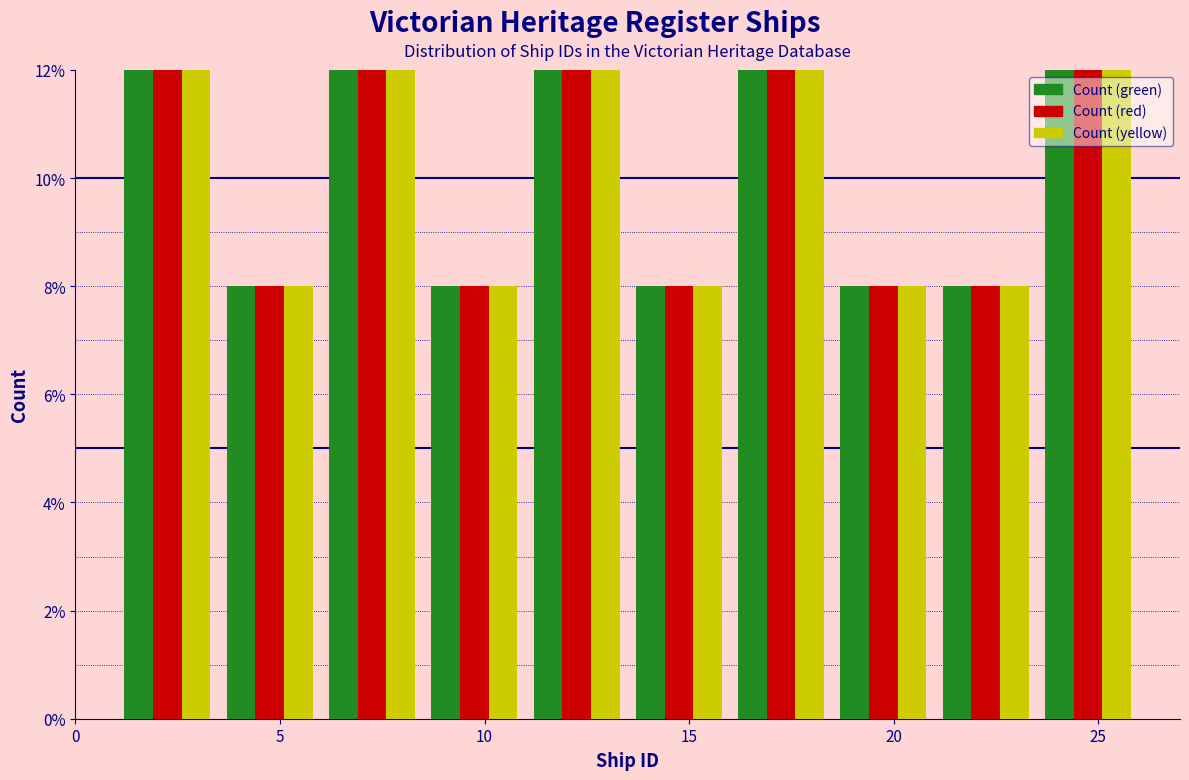

Reading left to right, transcribe this chart: for each range on the x-axis, give the height of each series' bar. The values are not printed on the chart, so give them approximately, as read against the axis.

1.0 to 3.5: Count (green)=12	Count (red)=12	Count (yellow)=12
3.5 to 6.0: Count (green)=8	Count (red)=8	Count (yellow)=8
6.0 to 8.5: Count (green)=12	Count (red)=12	Count (yellow)=12
8.5 to 11.0: Count (green)=8	Count (red)=8	Count (yellow)=8
11.0 to 13.5: Count (green)=12	Count (red)=12	Count (yellow)=12
13.5 to 16.0: Count (green)=8	Count (red)=8	Count (yellow)=8
16.0 to 18.5: Count (green)=12	Count (red)=12	Count (yellow)=12
18.5 to 21.0: Count (green)=8	Count (red)=8	Count (yellow)=8
21.0 to 23.5: Count (green)=8	Count (red)=8	Count (yellow)=8
23.5 to 26.0: Count (green)=12	Count (red)=12	Count (yellow)=12